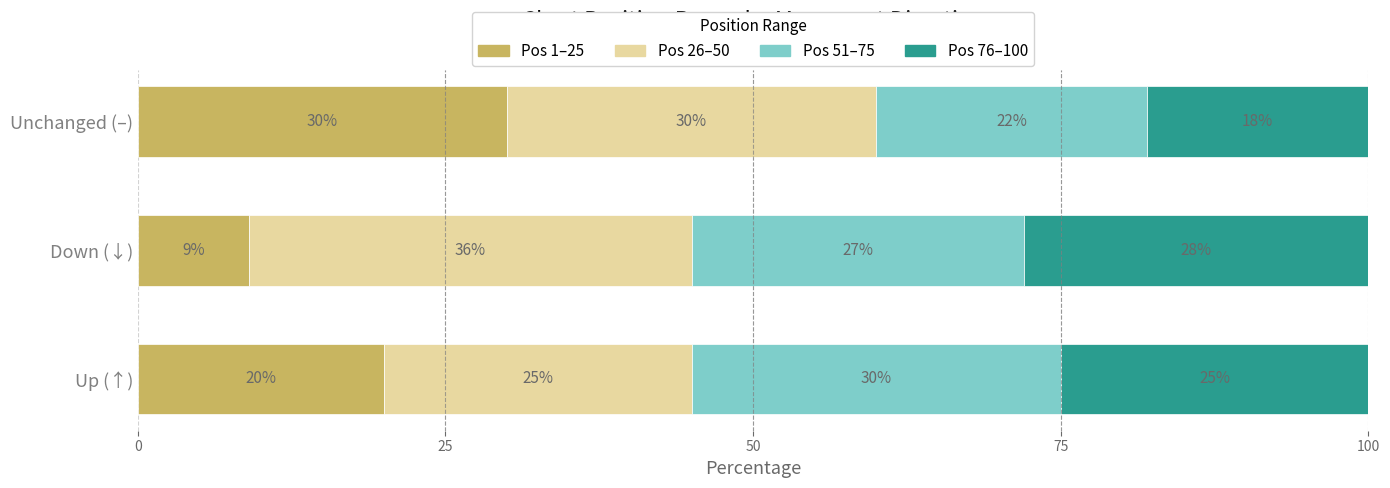

What is the difference between the second highest and minimum values in the Pos 1–25 series?

11